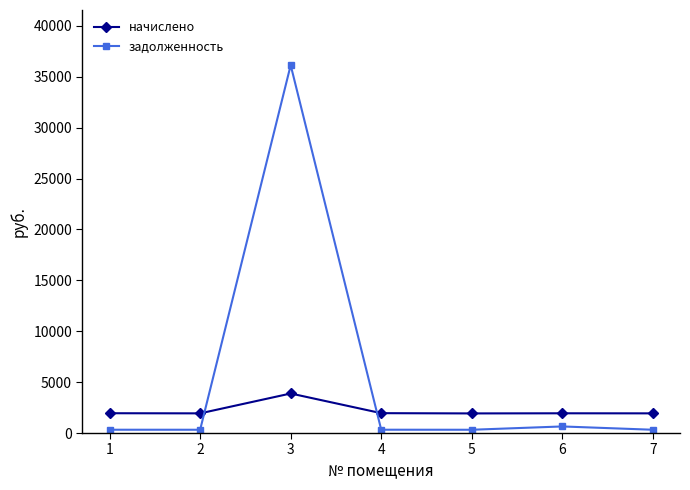

What is the value of the задолженность point at the 4th from the left?

325.2